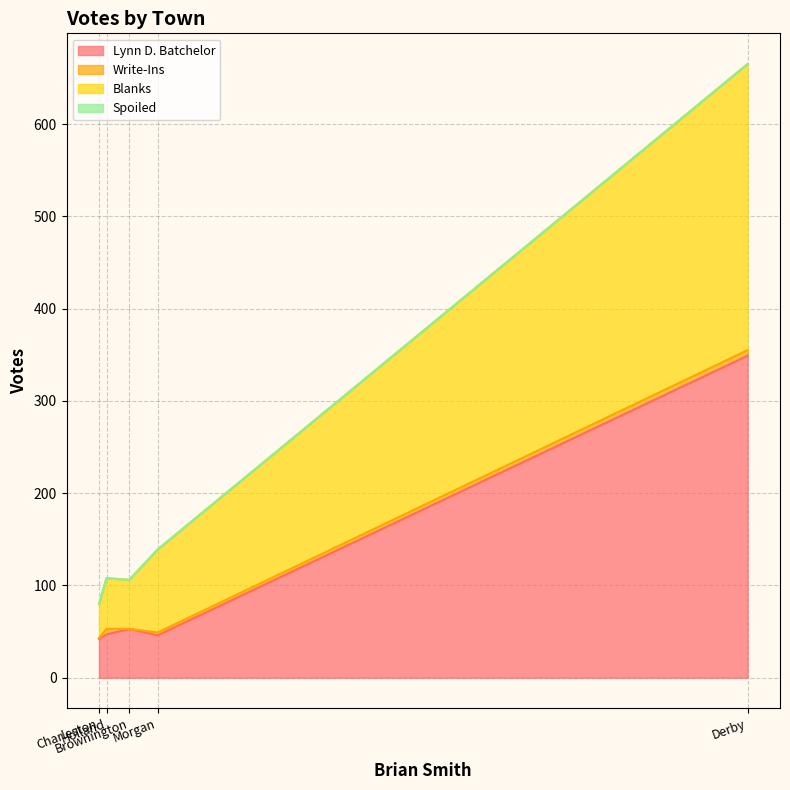

Which category has the lowest value in the Spoiled series?

Brownington